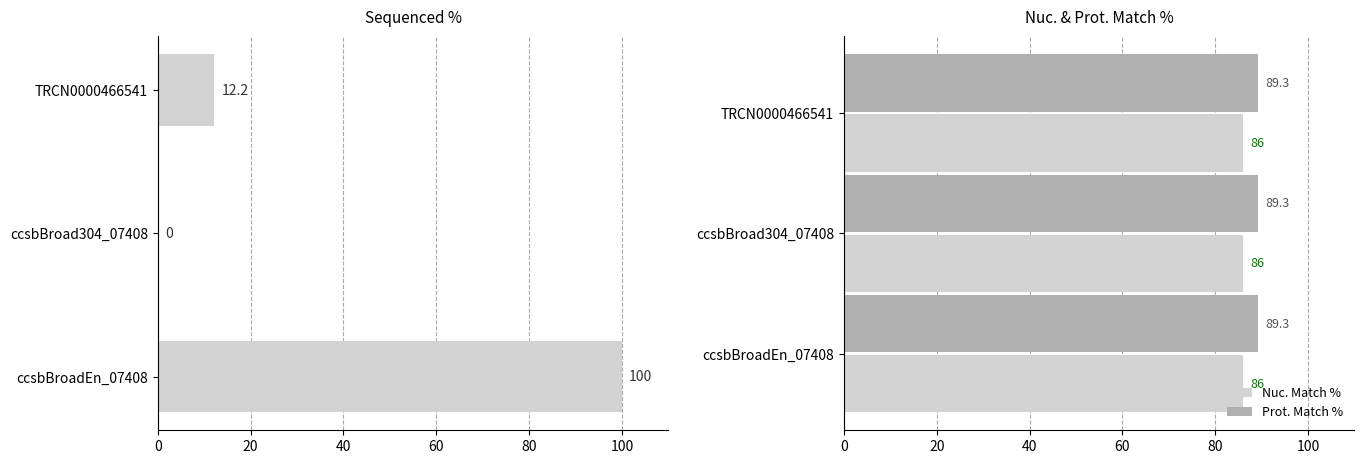

What is the sum of all Nuc. Match % values?

258.0